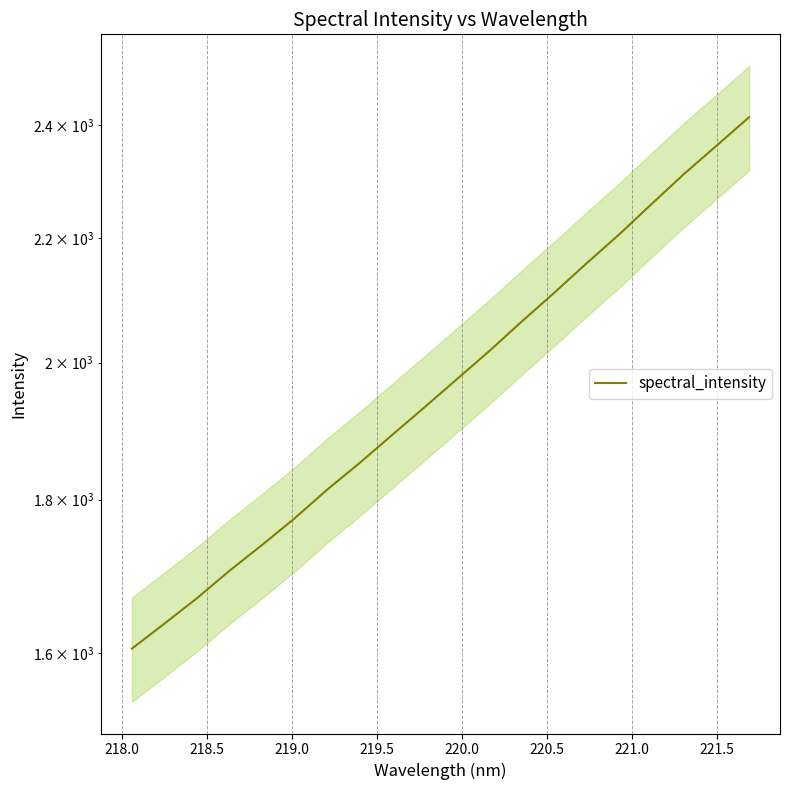

The chart shows a value of 1092.7 at 219.0. True or false?

False